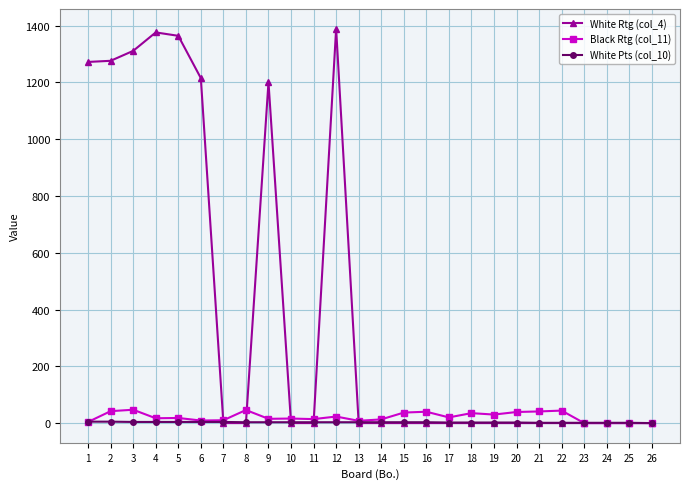

At how many categories does at least one series exceed 525?

8